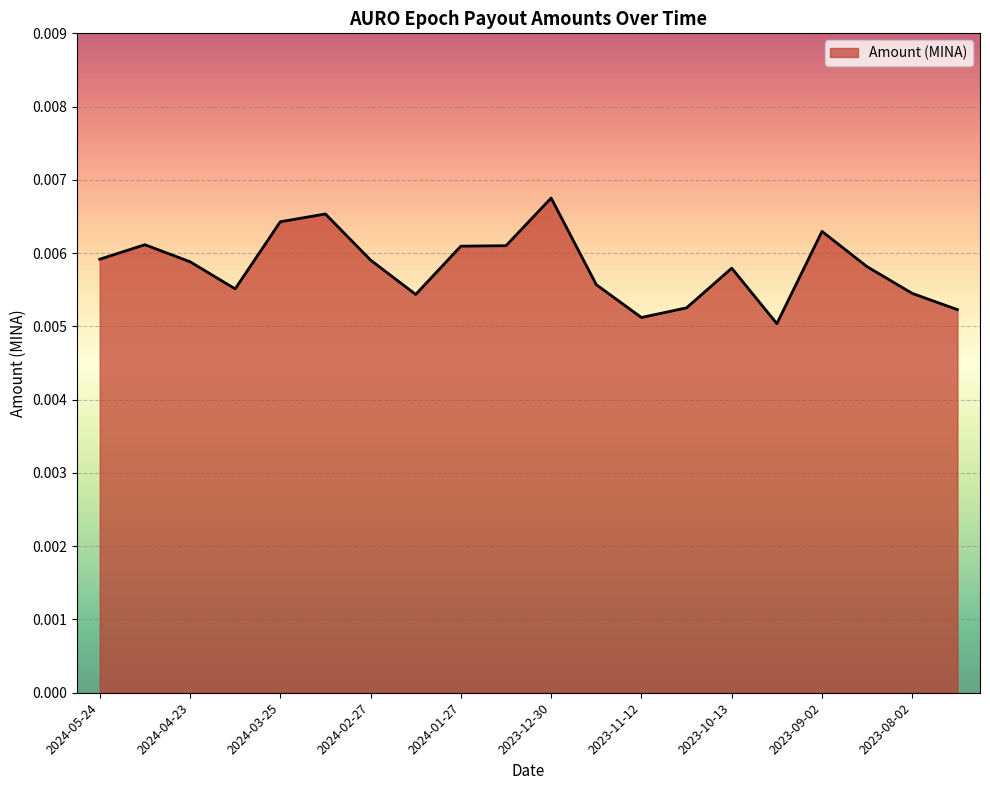

Which category has the highest value across all series?

2023-12-30